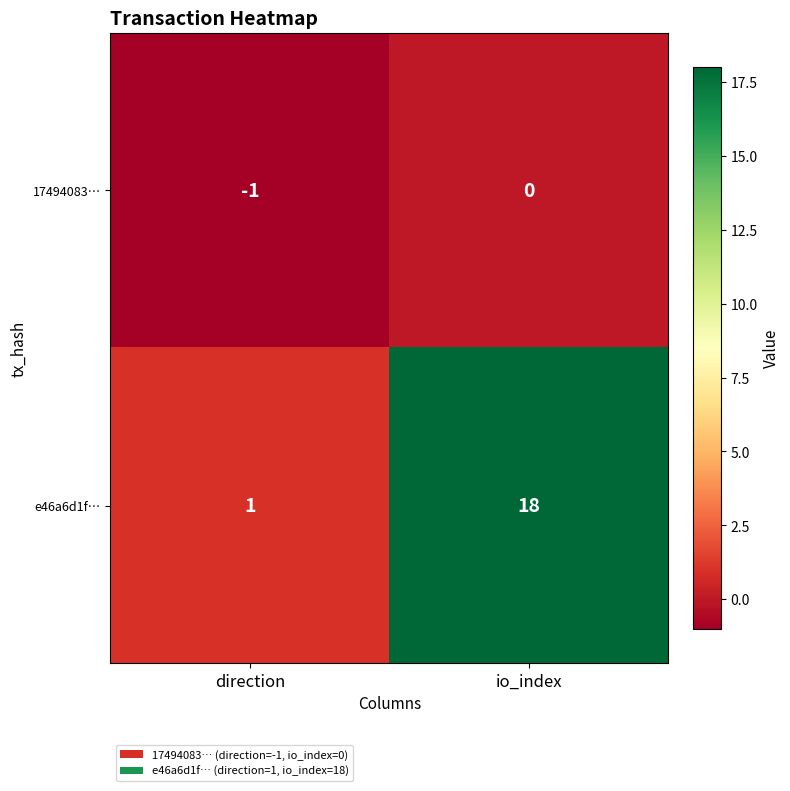

Is it true that e46a6d1f… equals 1 at direction?

True